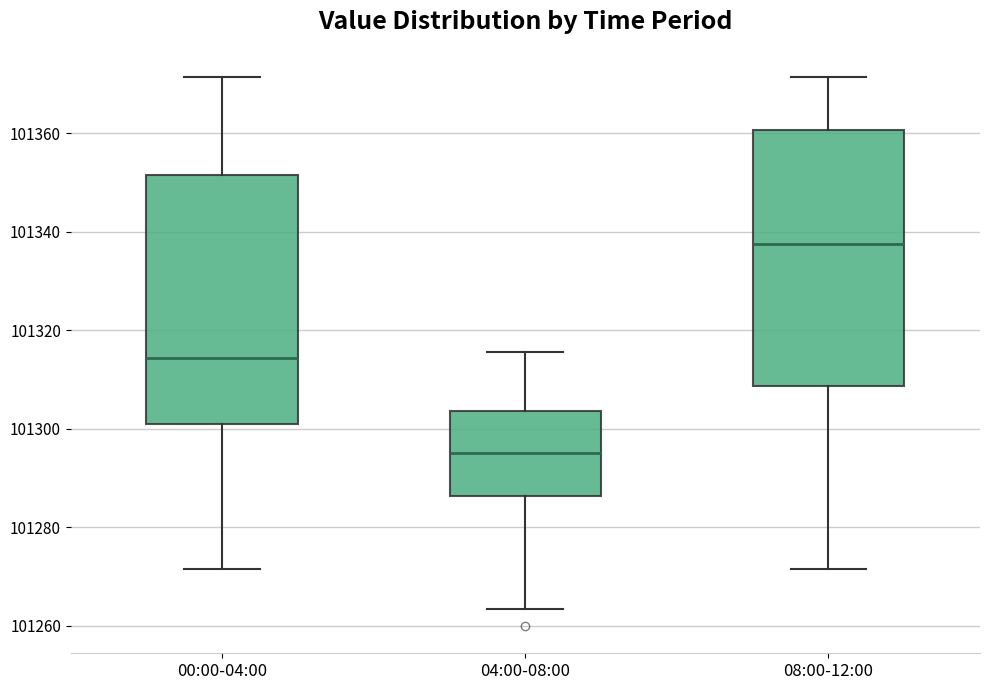

Which box's median line is the highest?

08:00-12:00